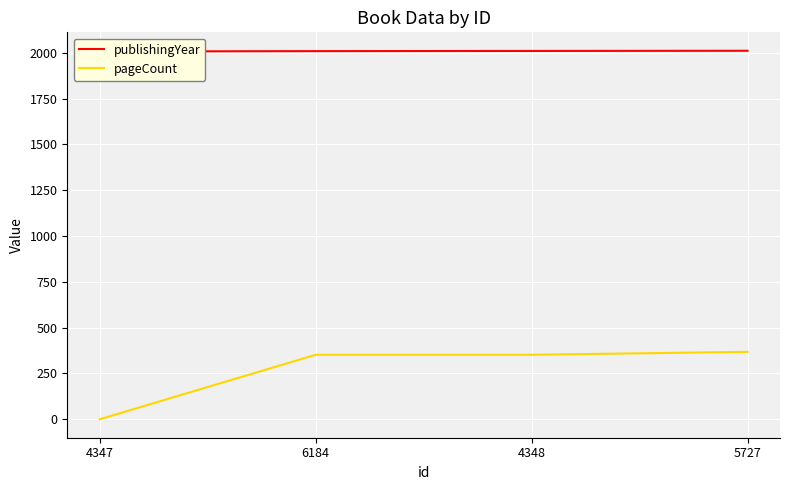

What is the spread (max minus min) of values at 5727?

1643